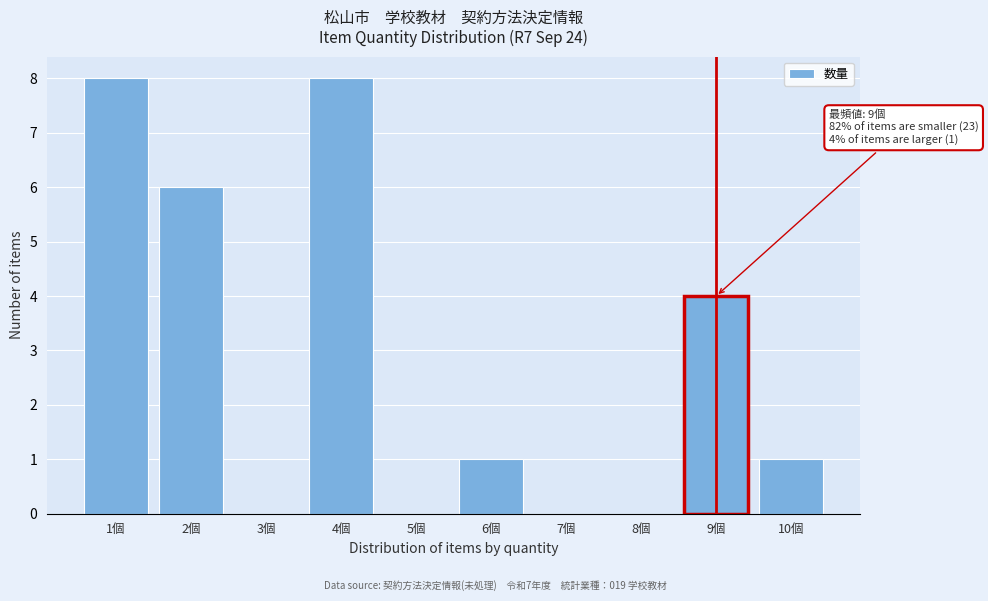

Reading left to right, extract all data points from this chart.

1個=8	2個=6	3個=0	4個=8	5個=0	6個=1	7個=0	8個=0	9個=4	10個=1